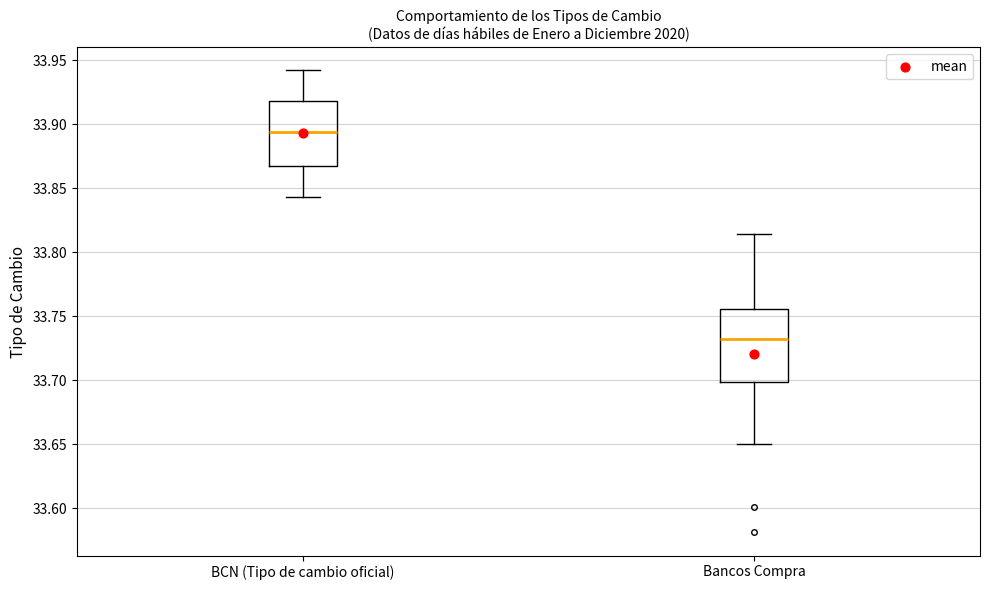

Reading left to right, read every box against the y-axis: the position of its median line, the range the box covers, and the ends of its whiskers. The values are not printed on the chart, so give them approximately, as read against the axis.

BCN (Tipo de cambio oficial): median 33.895, box 33.865 to 33.920, whiskers 33.845 to 33.940
Bancos Compra: median 33.730, box 33.700 to 33.755, whiskers 33.650 to 33.815